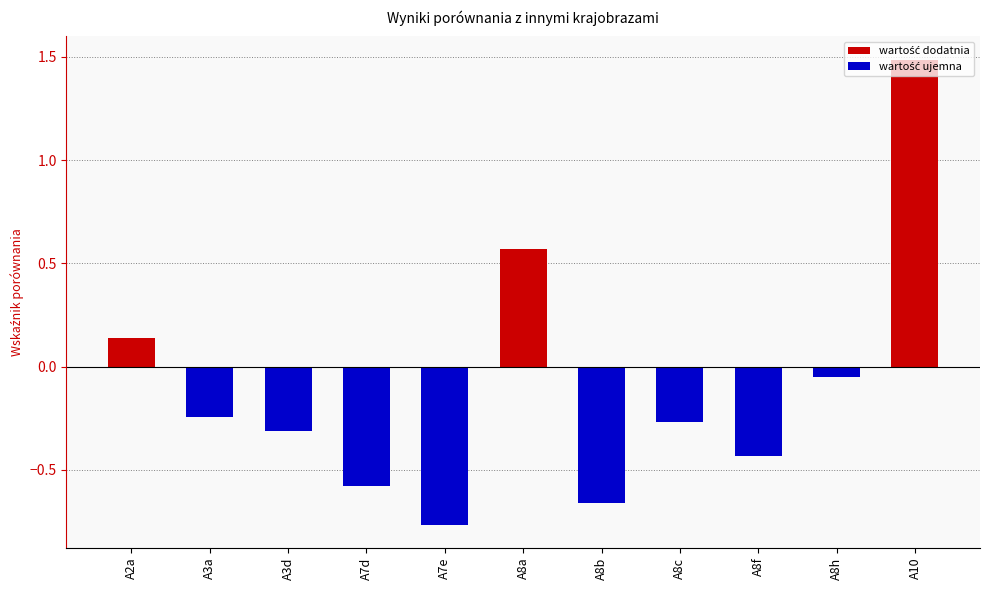

What is the greatest value displayed?

1.5